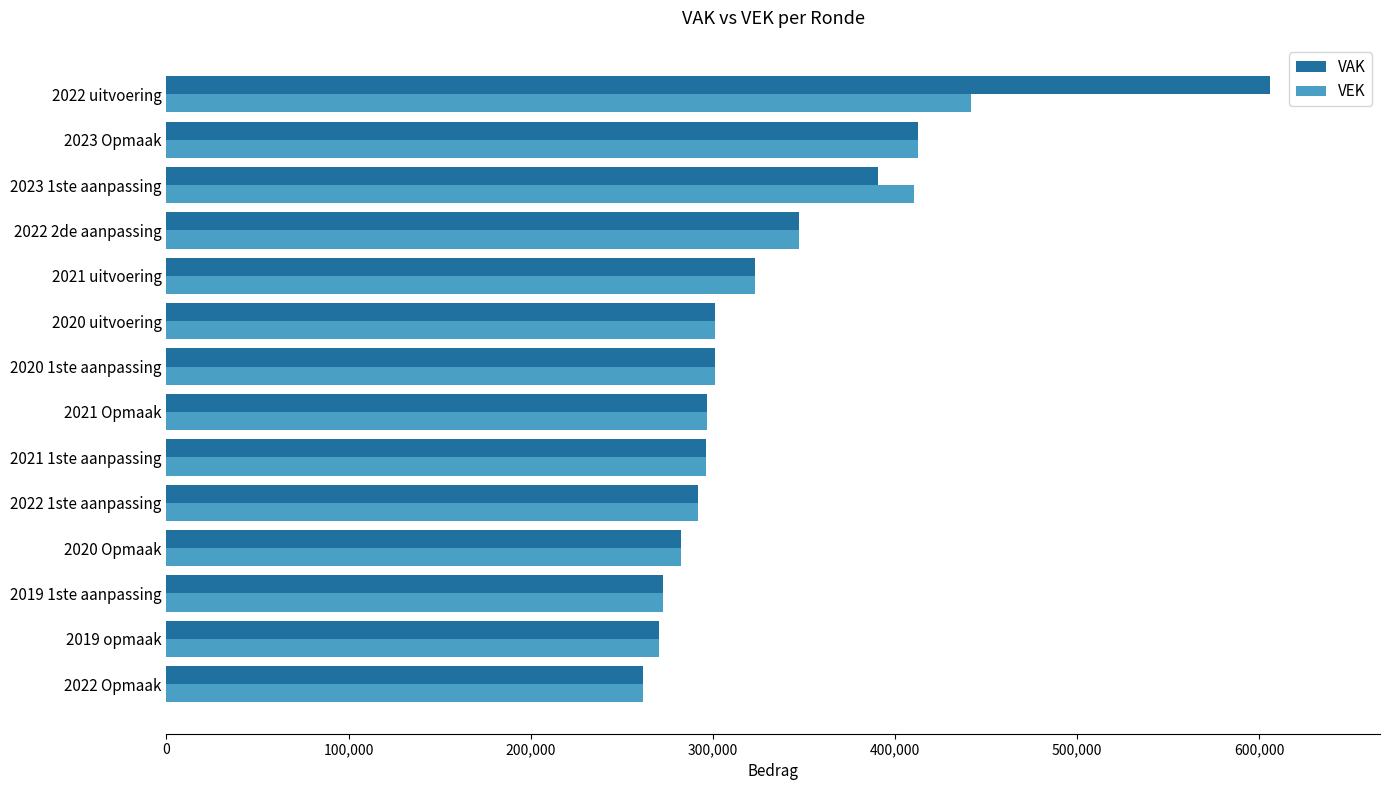

What is the difference between the maximum and minimum values in the VAK series?

343975